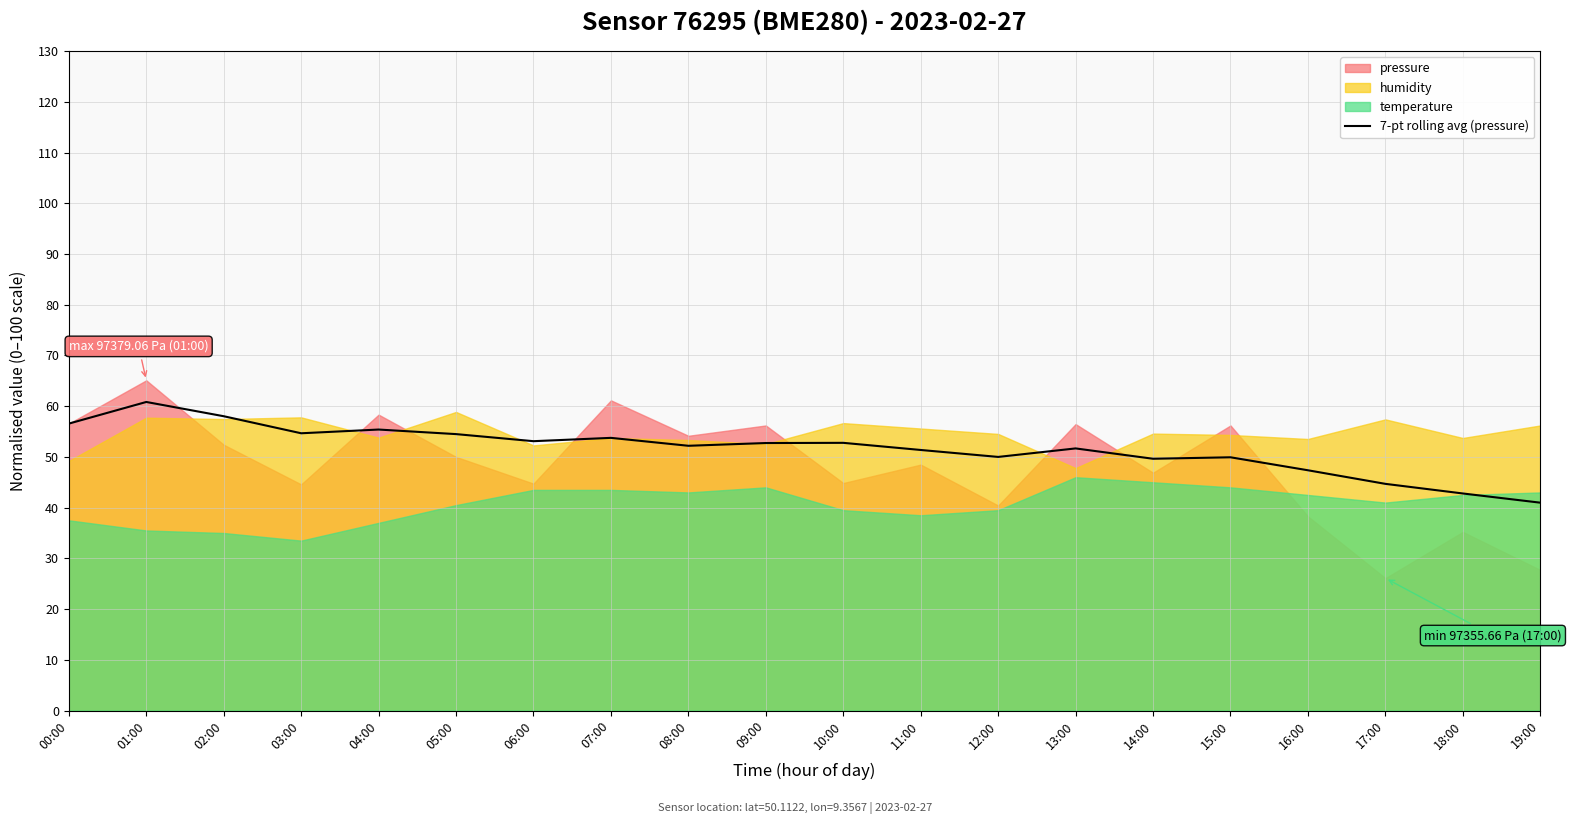

The 7-pt rolling avg (pressure) series shows 20.0 at 03:00. True or false?

False